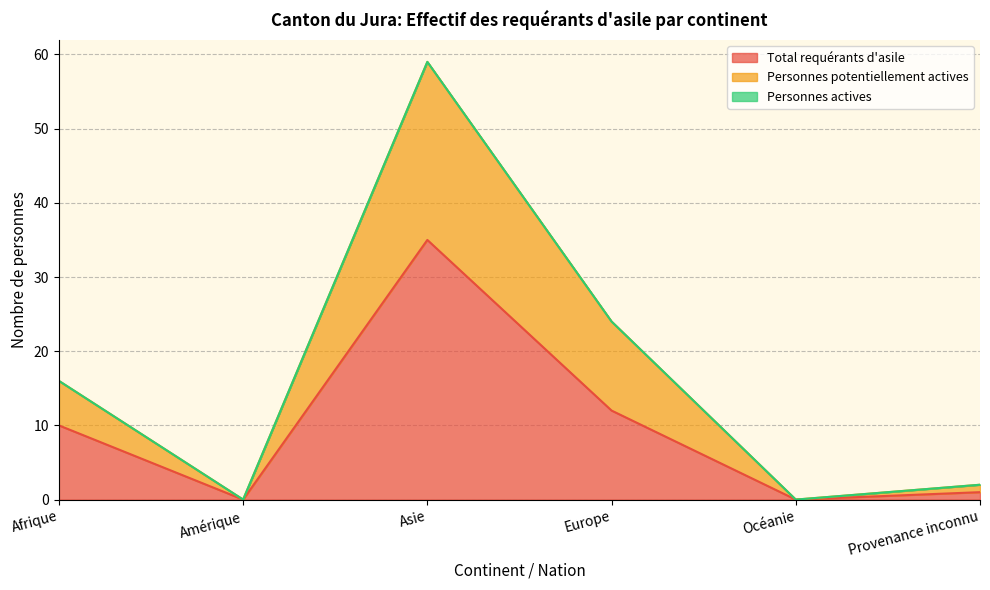

True or false: Total requérants d'asile and Personnes potentiellement actives cross at least once.

False